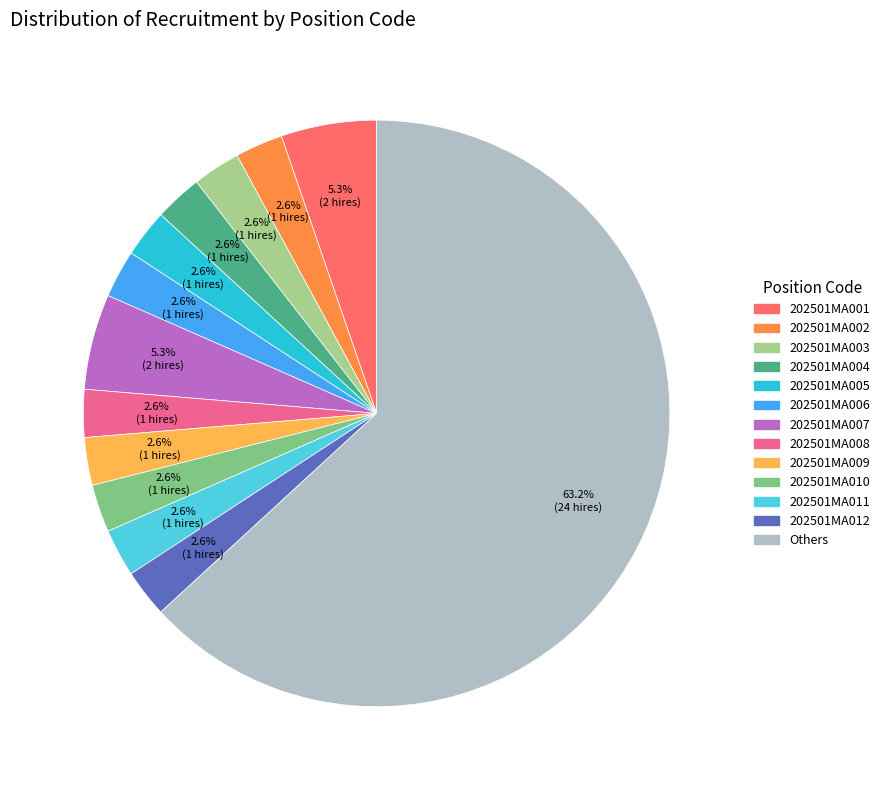

To the nearest percent, what is the difference between the largest and smallest slice percentages?

61%